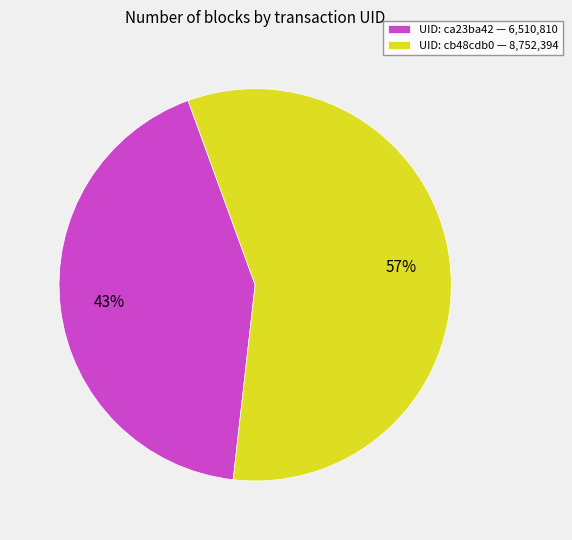

Count the number of slices in the pie.

2